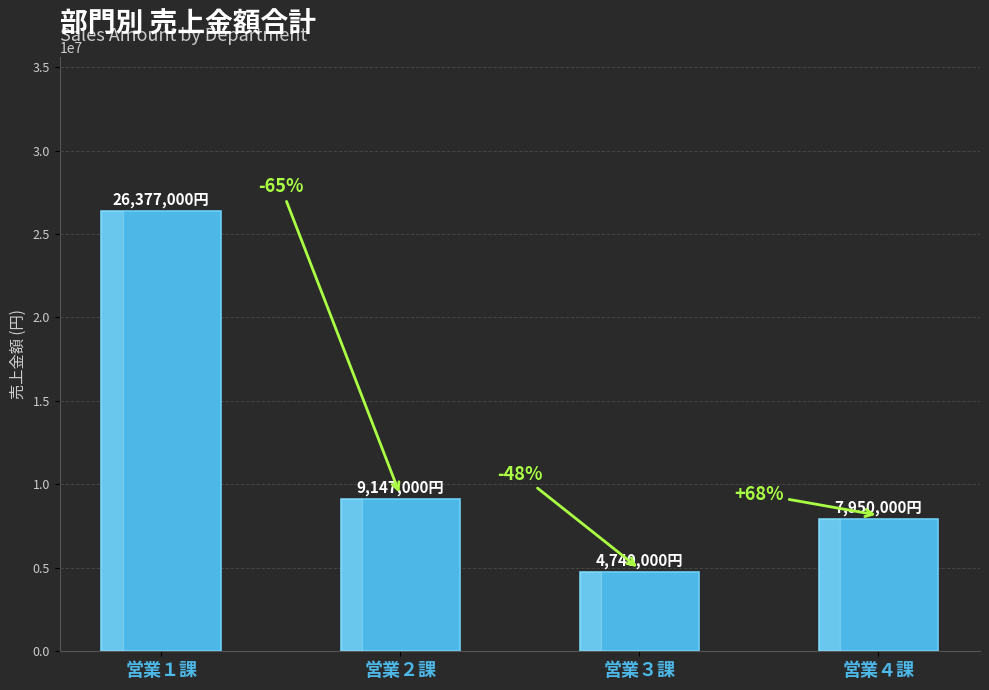

Rank the categories by value from highest to lowest.

営業１課, 営業２課, 営業４課, 営業３課